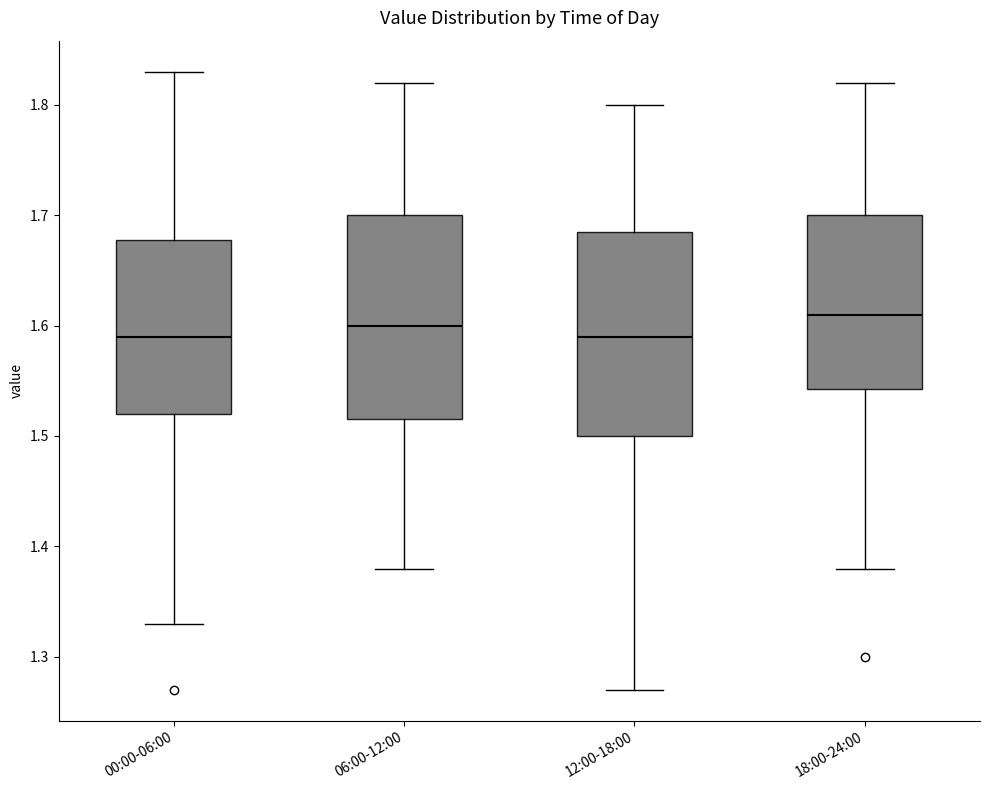

Which box has the highest median line?

18:00-24:00